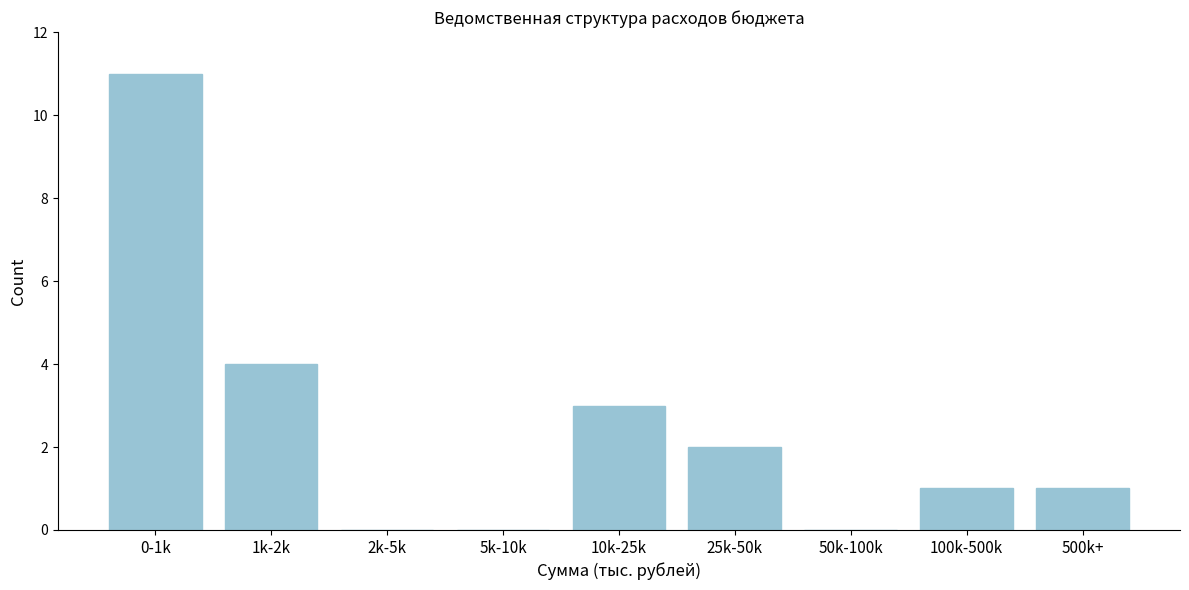

Reading left to right, list all the values displayed in this chart.

0-1k=11	1k-2k=4	2k-5k=0	5k-10k=0	10k-25k=3	25k-50k=2	50k-100k=0	100k-500k=1	500k+=1